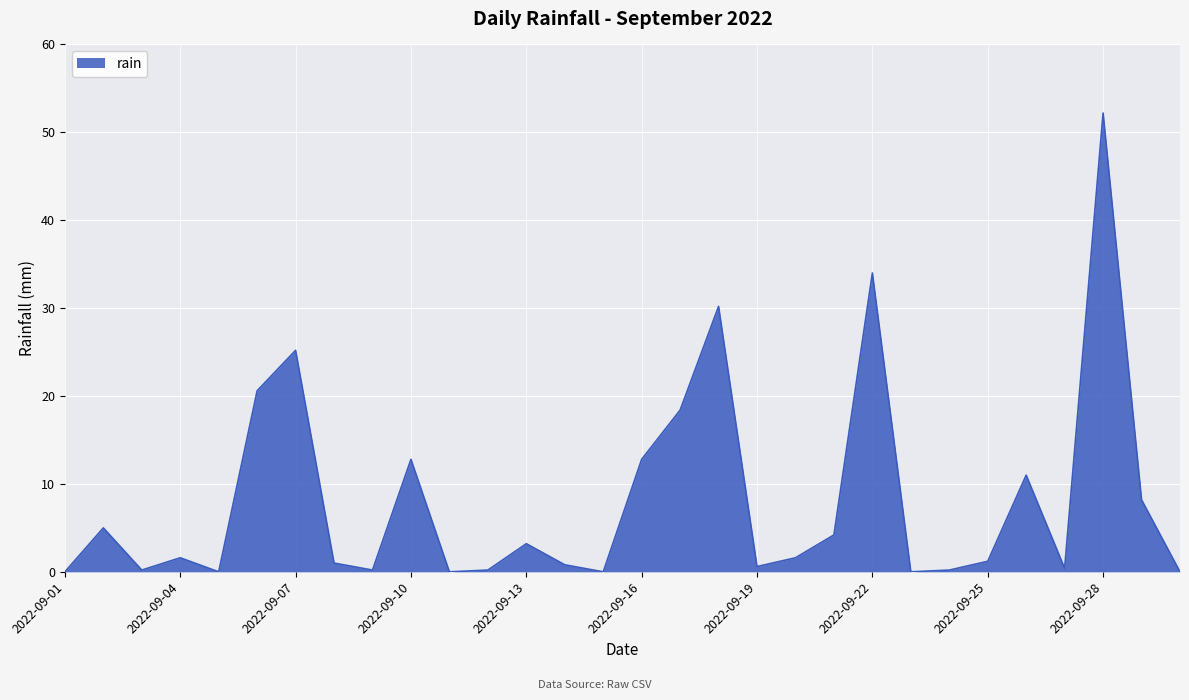

What is the difference between the maximum and minimum values?

52.2